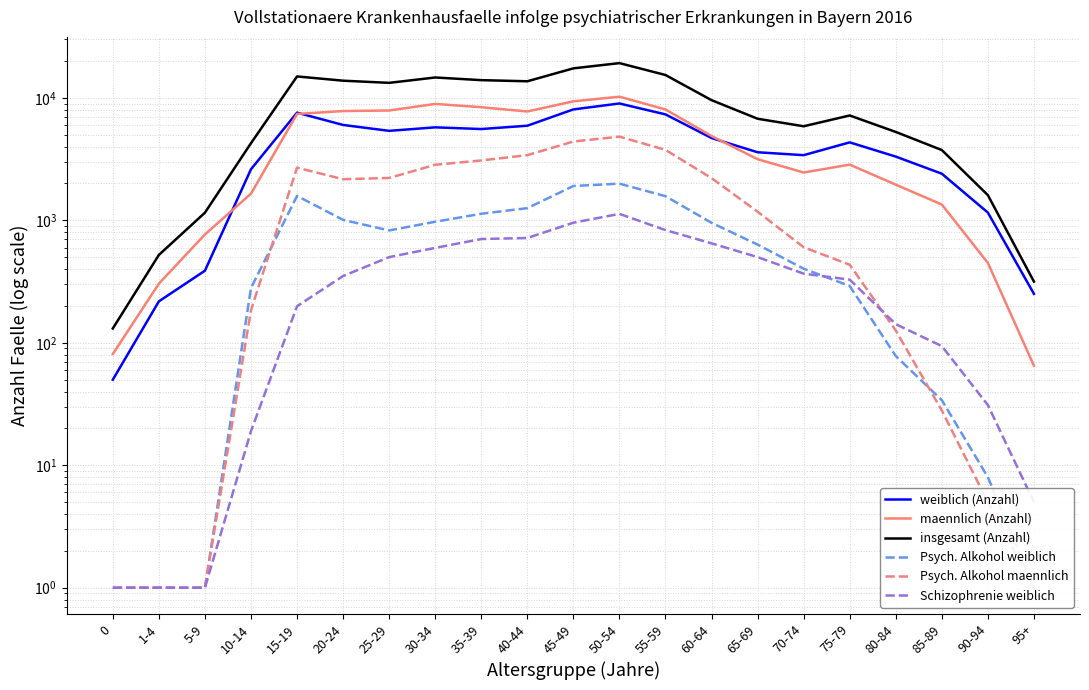

The weiblich (Anzahl) series shows 1919 at 15-19. True or false?

False